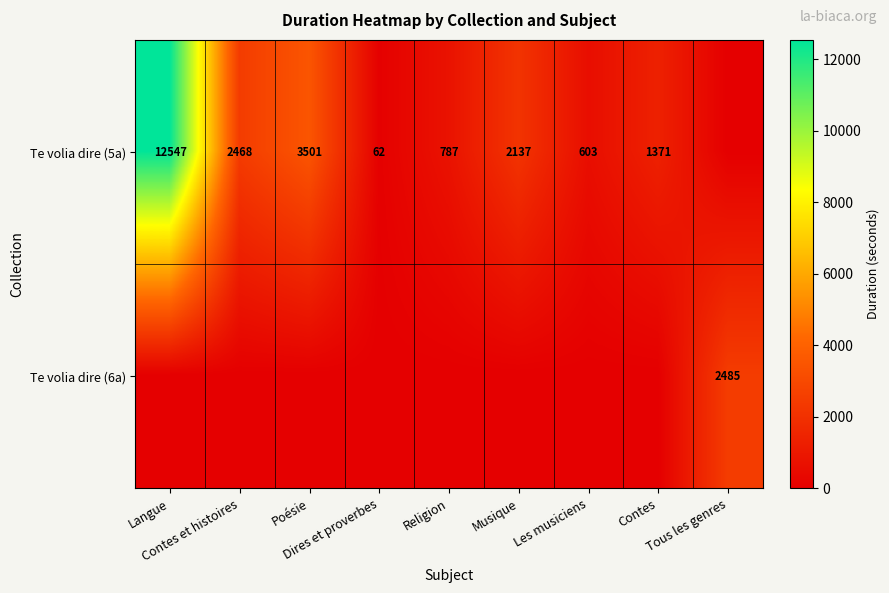

What is the total value across all series at Musique?

2137